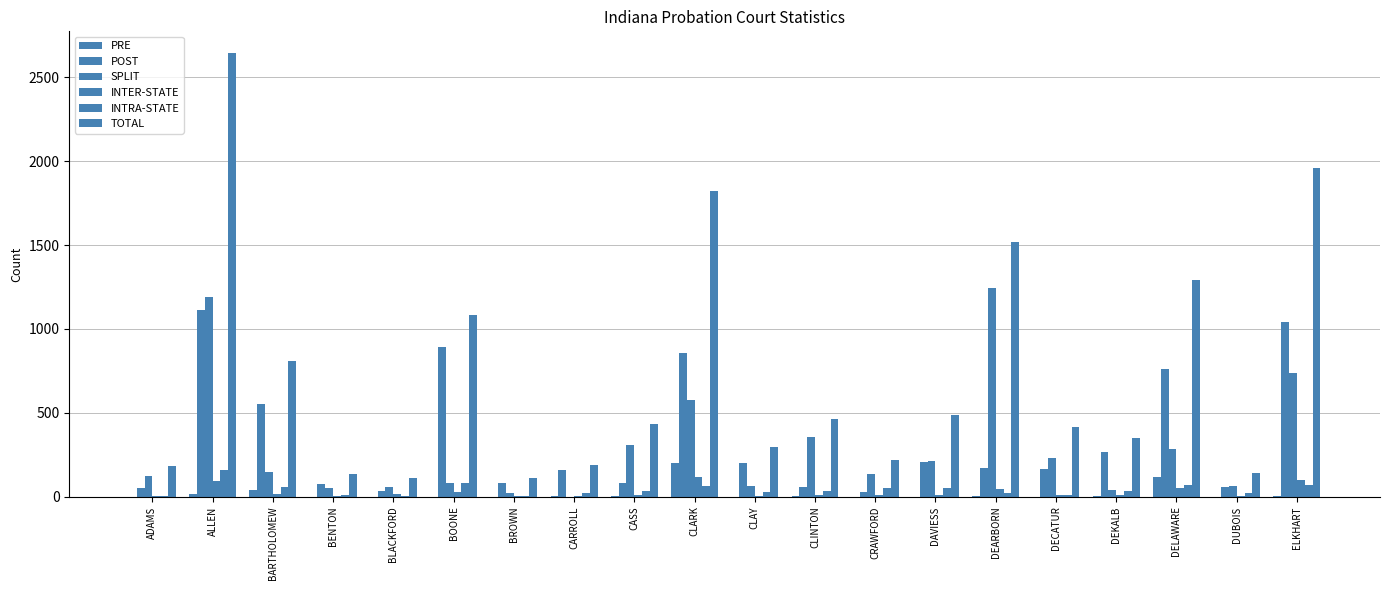

Count the number of categories in the chart.

20